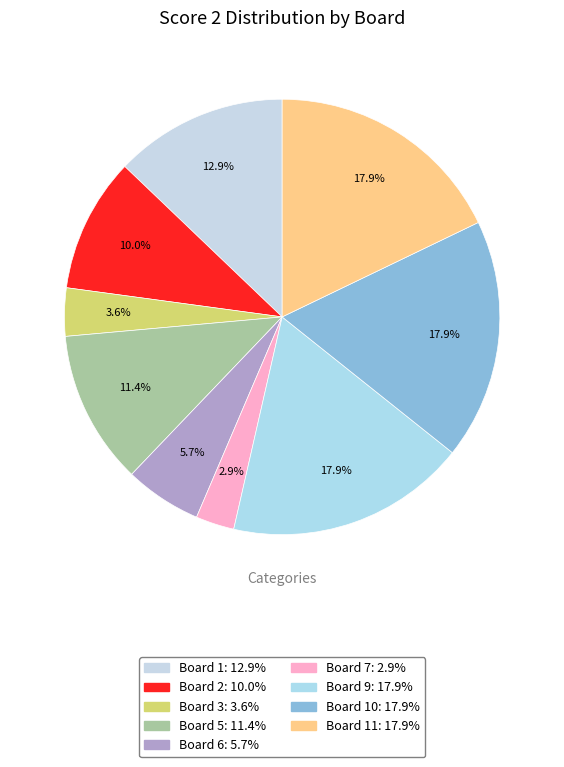

How many slices are in this pie chart?

9